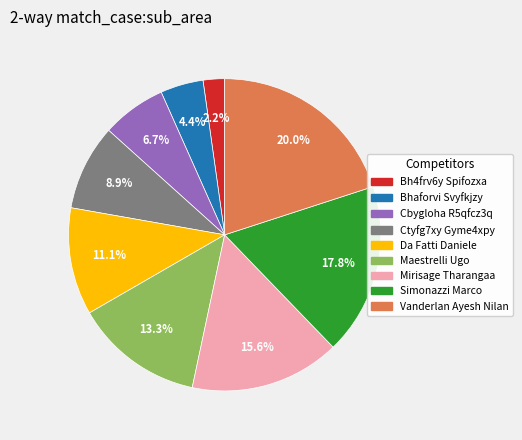

What is the largest slice in the pie chart?

Vanderlan Ayesh Nilan